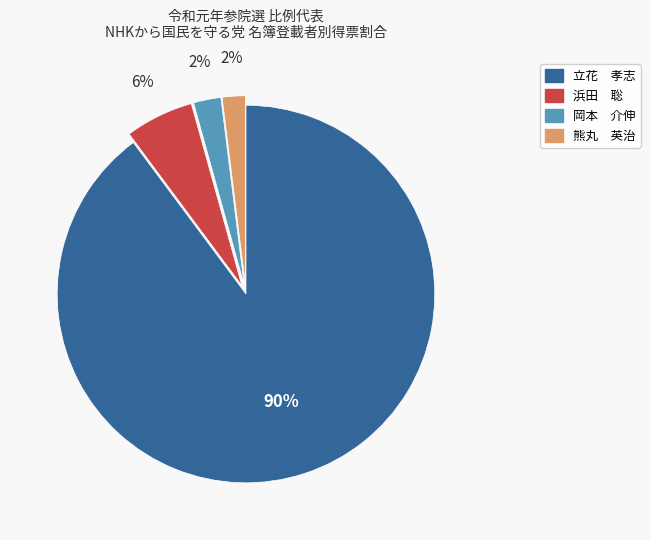

To the nearest percent, what is the combined percentage of 岡本 介伸 and 立花 孝志?

92%